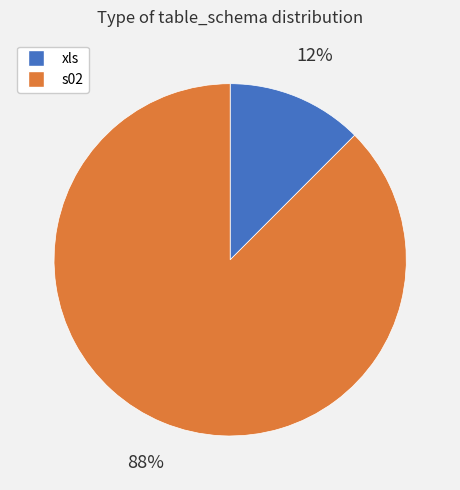

What is the smallest slice in the pie chart?

xls